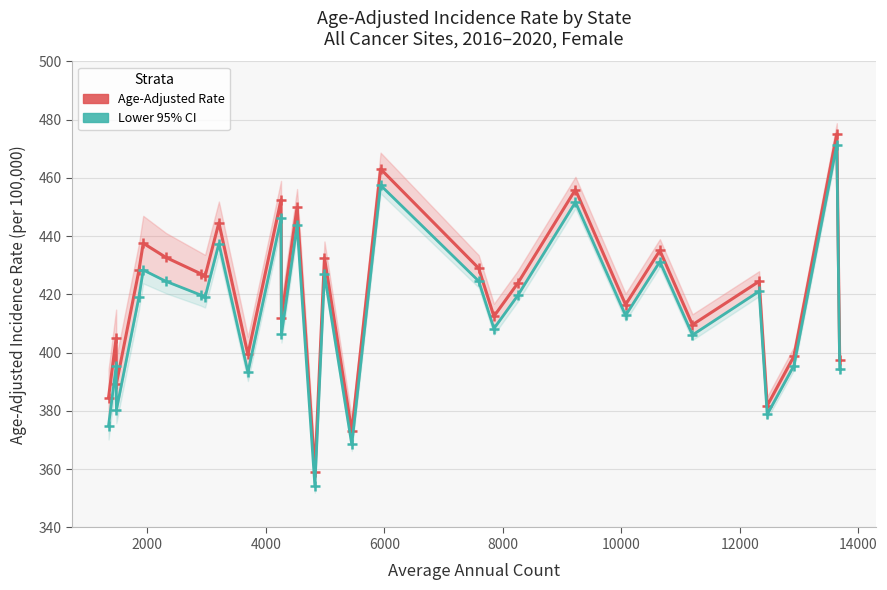

At 14000, list the series in order from largest to smallest.

Age-Adjusted Rate, Lower 95% CI